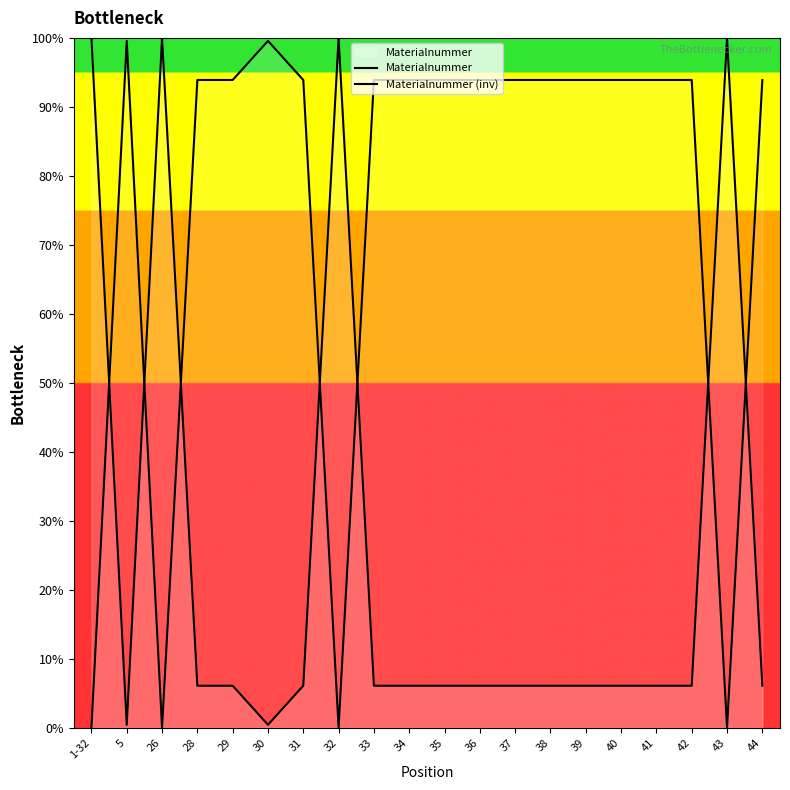

Reading left to right, what are all the values shown in this chart?

Materialnummer: 1-32=100.0	5=0.4	26=100.0	28=6.1	29=6.1	30=0.4	31=6.1	32=100.0	33=6.1	34=6.1	35=6.1	36=6.1	37=6.1	38=6.1	39=6.1	40=6.1	41=6.1	42=6.1	43=100.0	44=6.1
Materialnummer (inv): 1-32=0.0	5=99.6	26=0.0	28=93.9	29=93.9	30=99.6	31=93.9	32=0.0	33=93.9	34=93.9	35=93.9	36=93.9	37=93.9	38=93.9	39=93.9	40=93.9	41=93.9	42=93.9	43=0.0	44=93.9